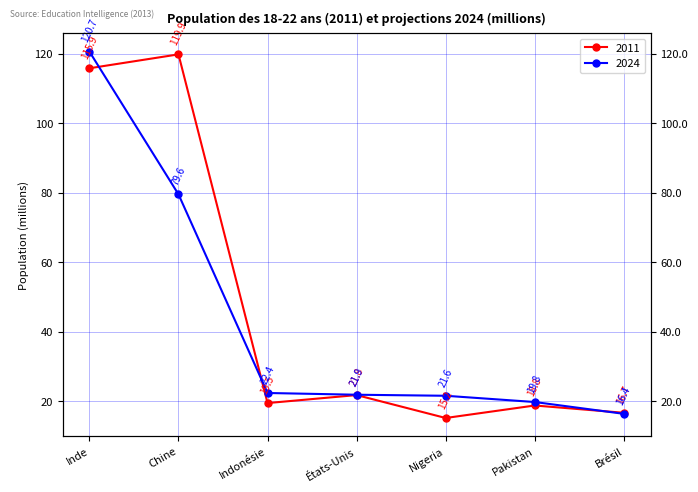

The value of 2011 at Chine is 119.9. True or false?

True